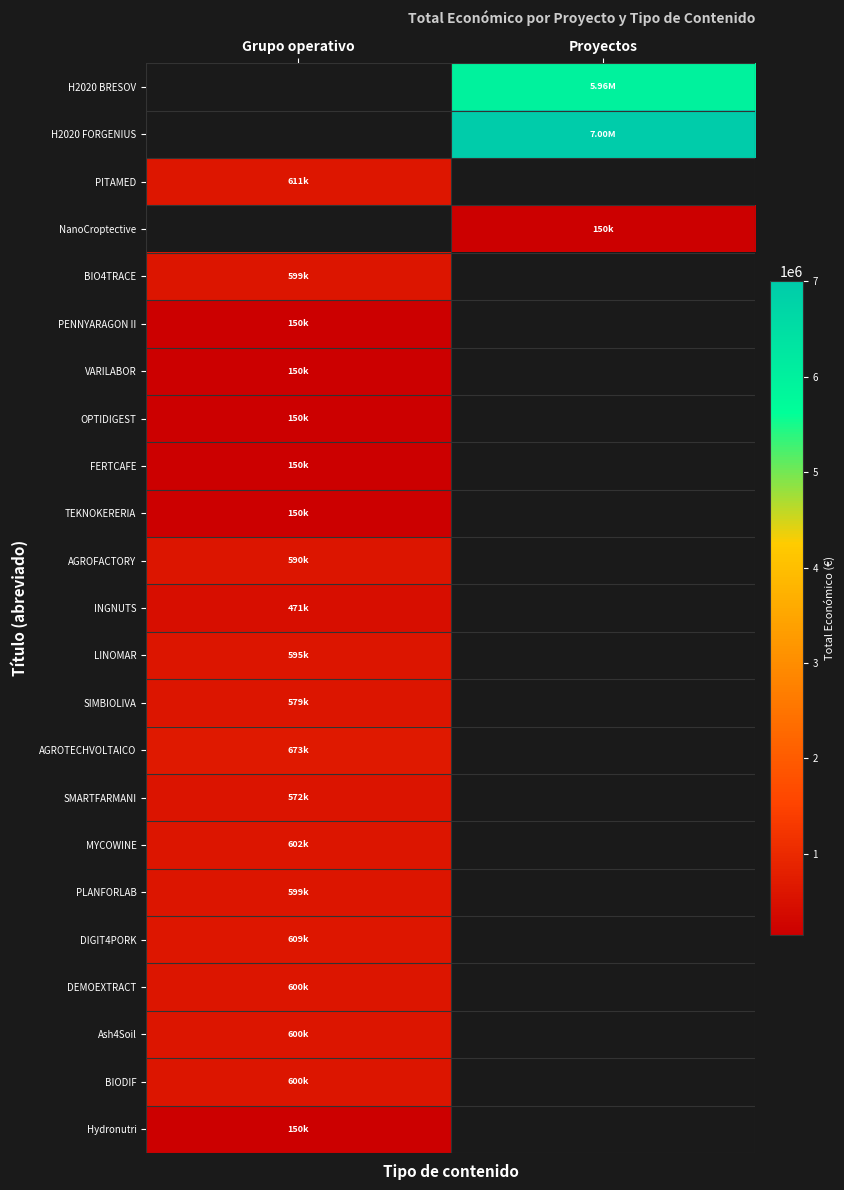

At which category is the sum across all series the highest?

Proyectos